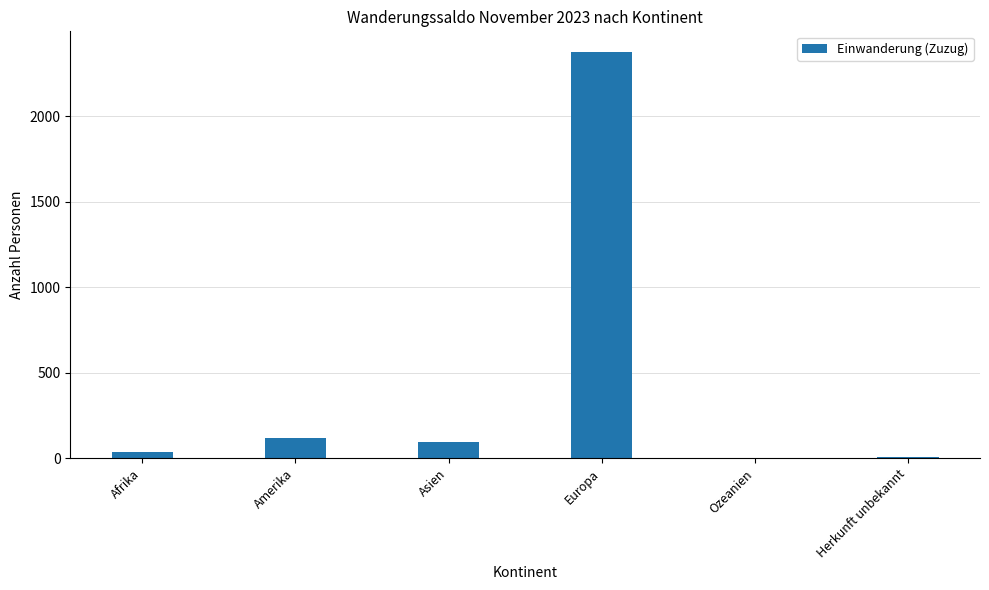

True or false: the data shows 117 at Amerika.

True